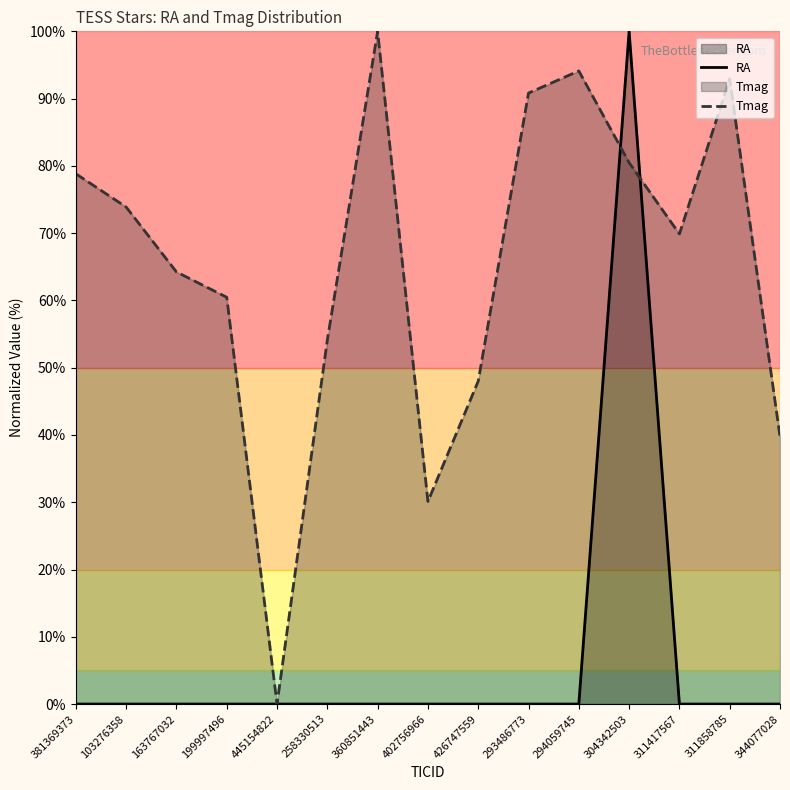

True or false: RA and Tmag cross at least once.

True